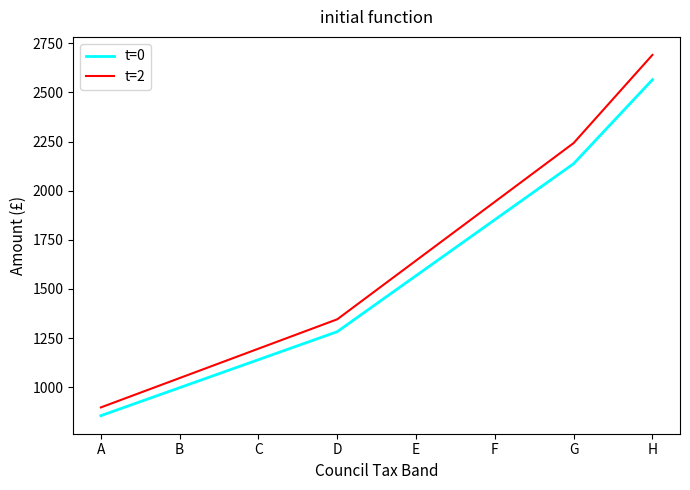

Between A and H, which series saw the biggest shift?

t=2